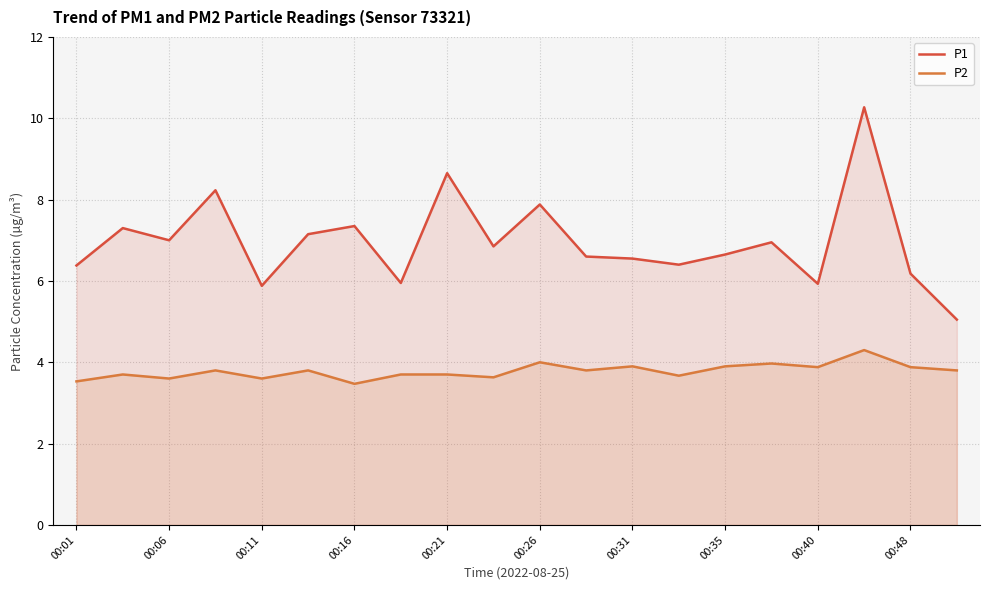

Rank the series by their maximum value, from highest to lowest.

P1, P2